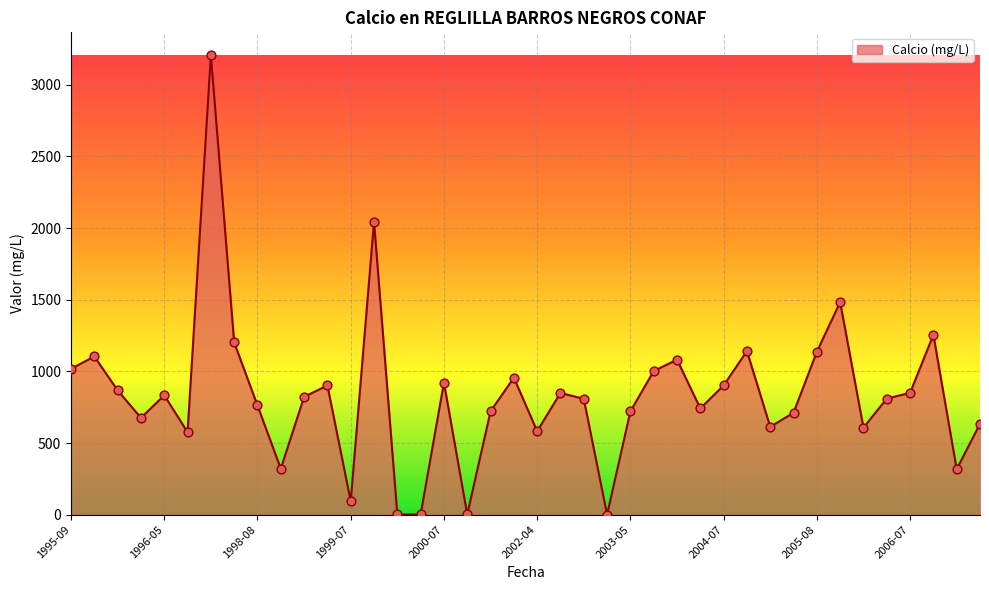

What is the difference between the maximum and minimum values?

3206.0